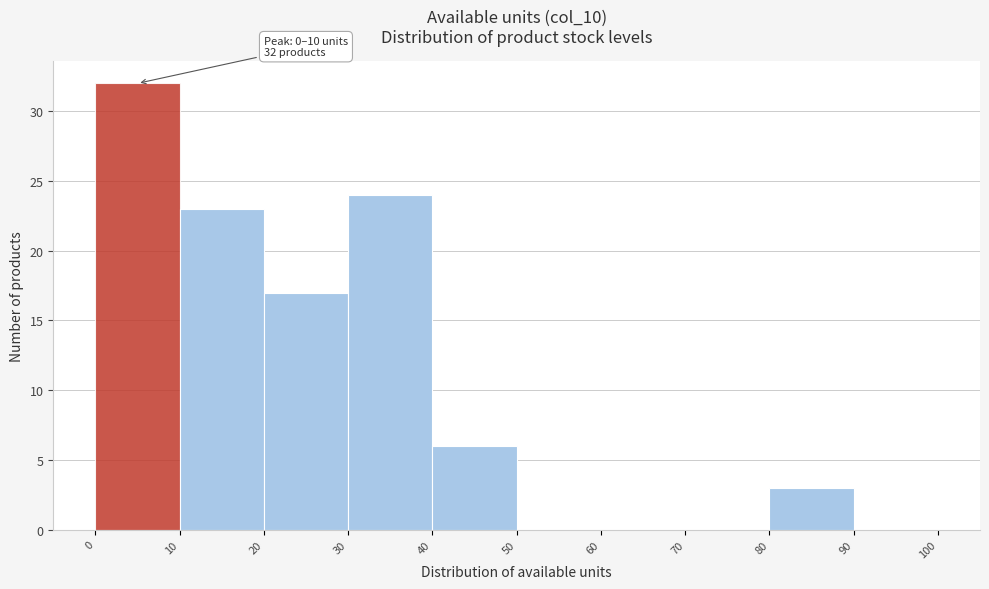

Over which range of the x-axis is the bar tallest?

0 to 10